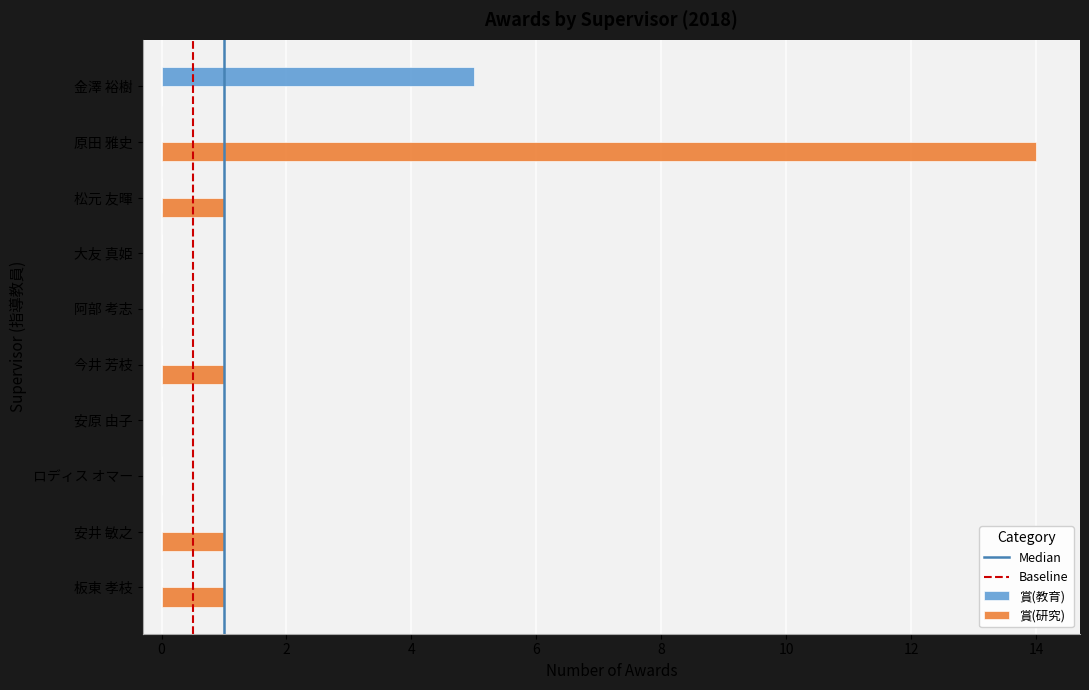

Count the number of data series in this chart.

2